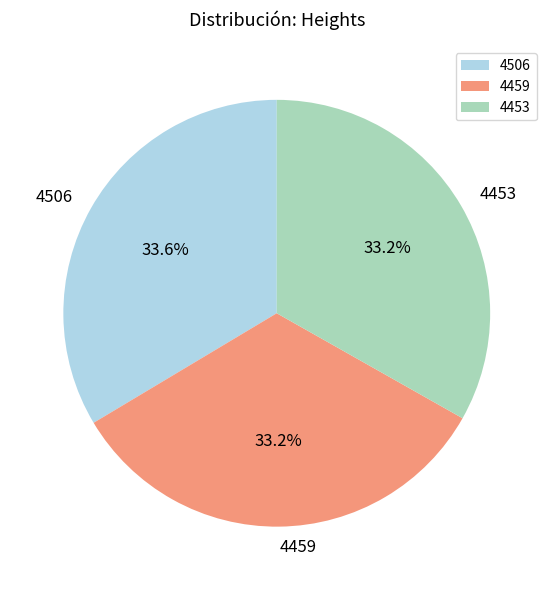

To the nearest percent, what percentage of the pie is 4453?

33%